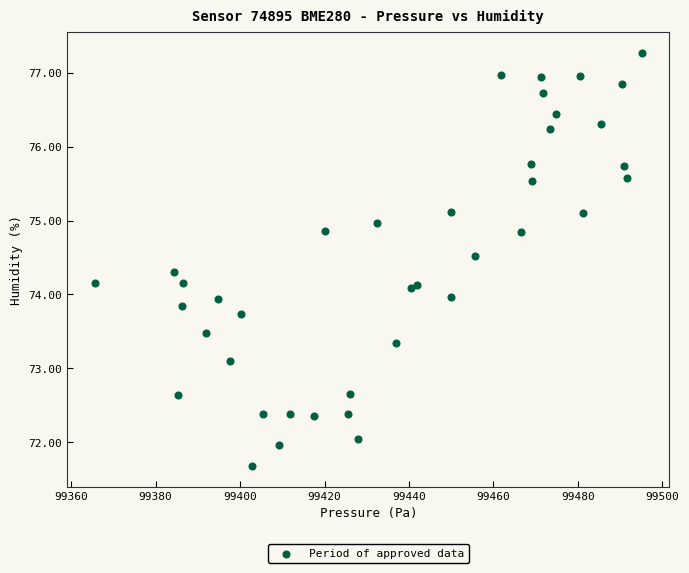

What is the range of X values (max minus min)?

129.6